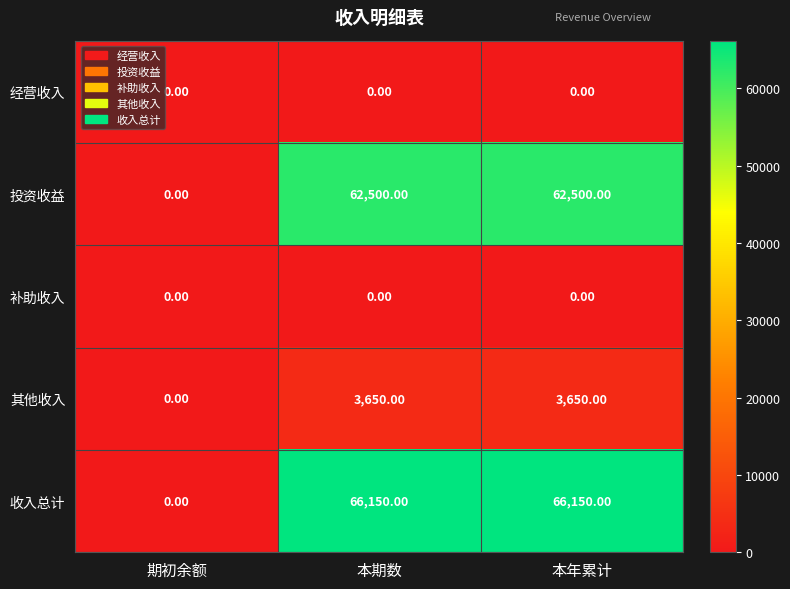

What is the sum of all 其他收入 values?

7300